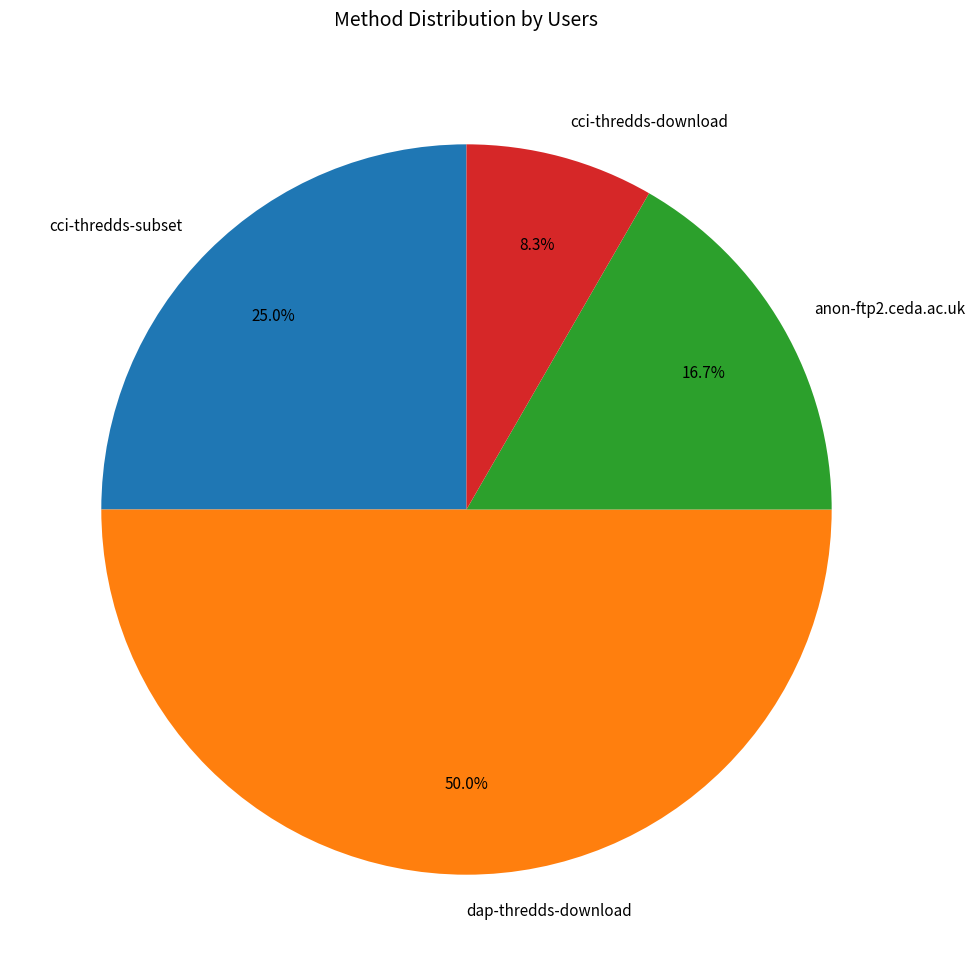

What is the largest slice in the pie chart?

dap-thredds-download